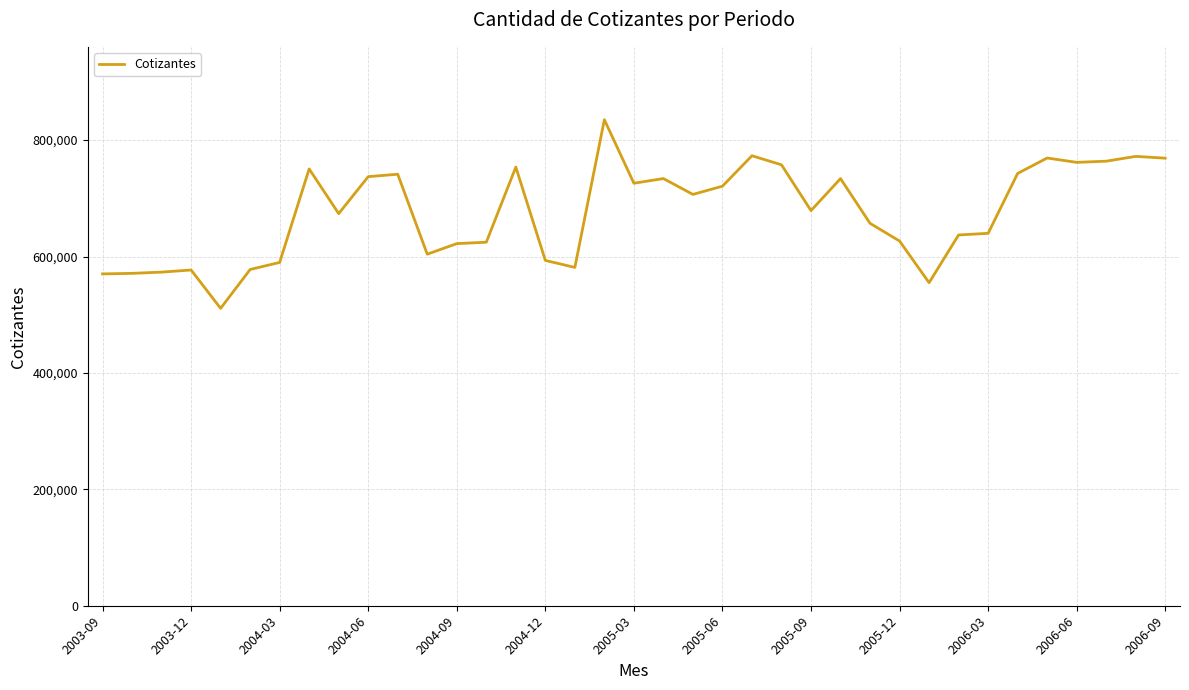

What is the difference between the maximum and minimum values?

324055